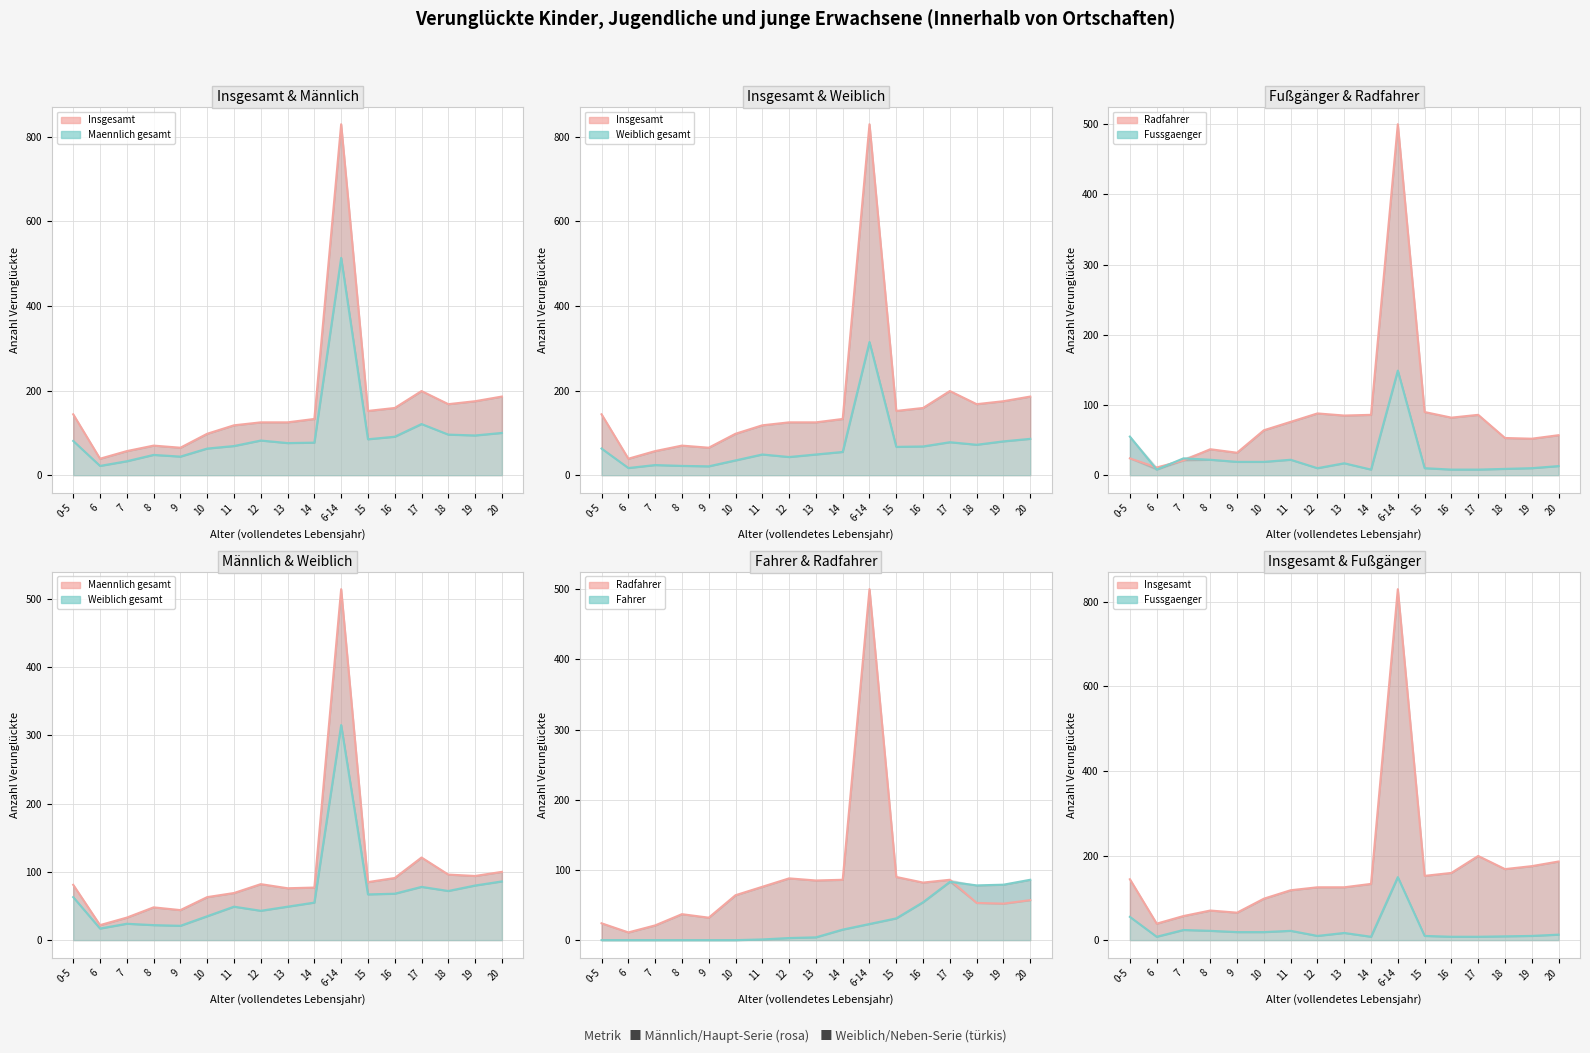

Which category has the highest value across all series?

6-14